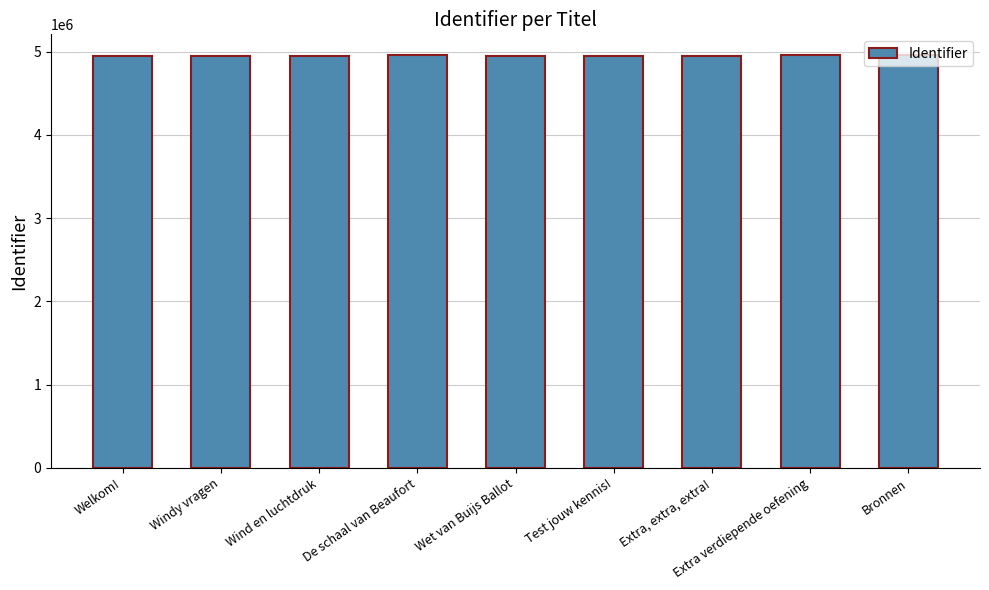

Approximately how many times larger is the value at Welkom! compared to Extra, extra, extra!?

1.0